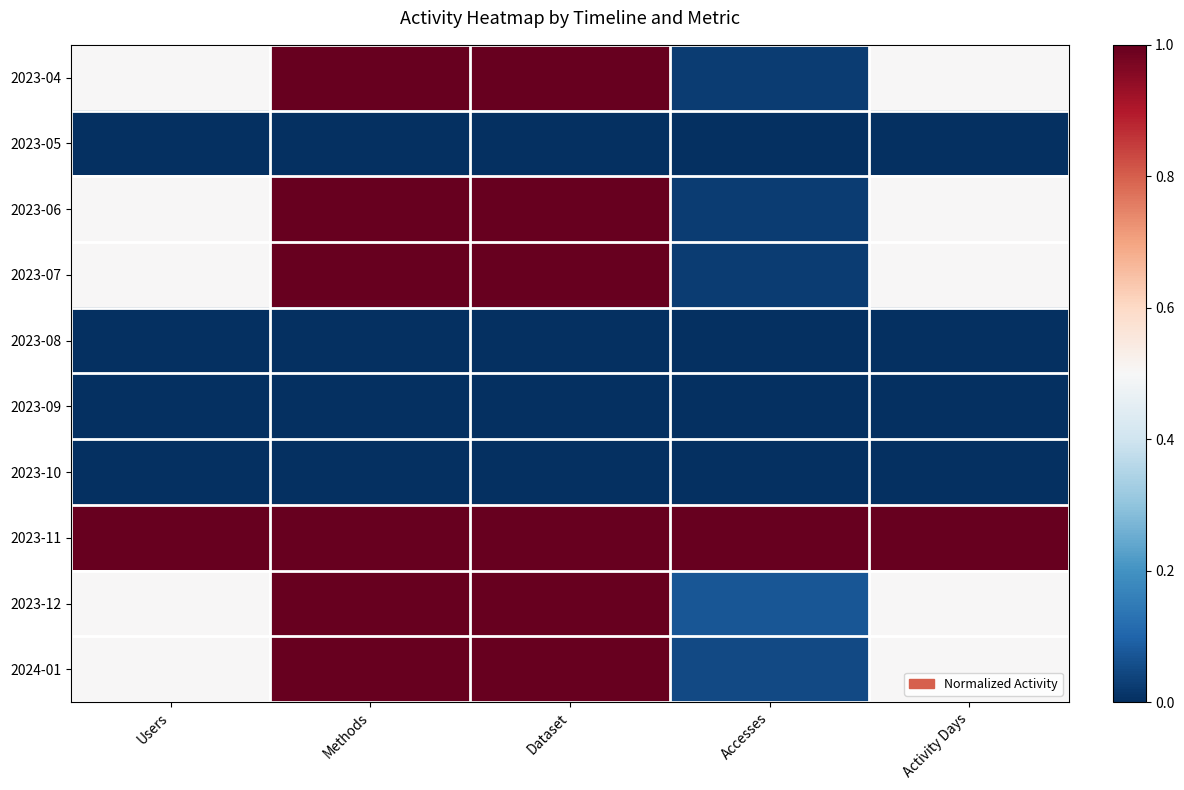

At which category is the sum across all series the highest?

Methods